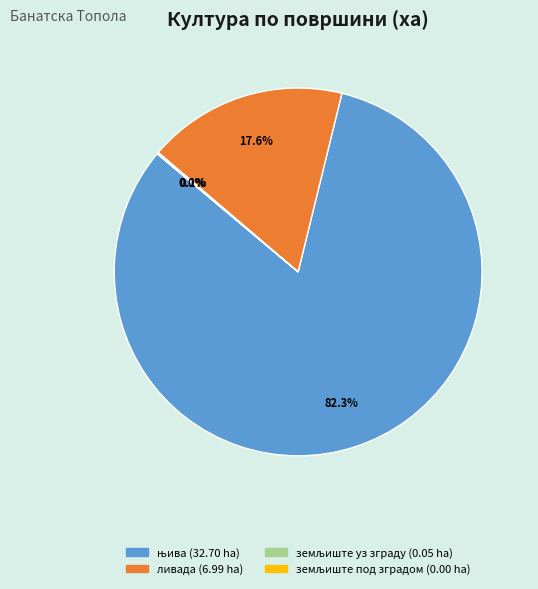

To the nearest percent, what is the difference between the largest and smallest slice percentages?

82%